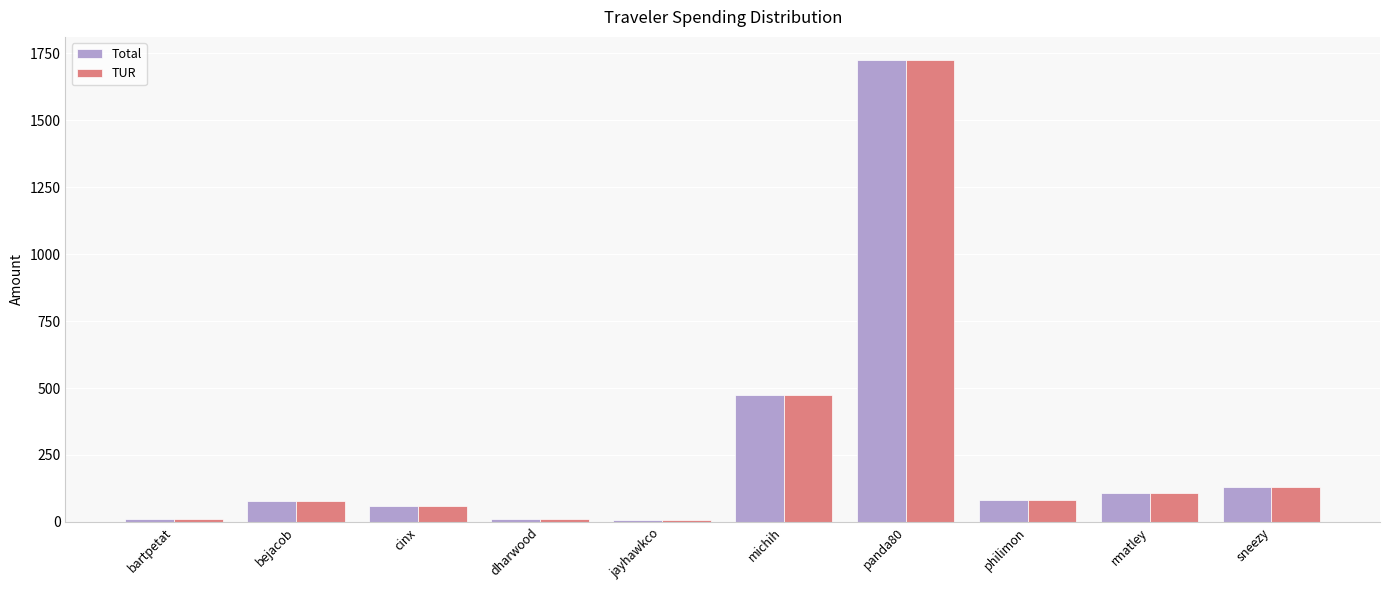

What is the value of the Total bar at the 3rd from the left?

57.7